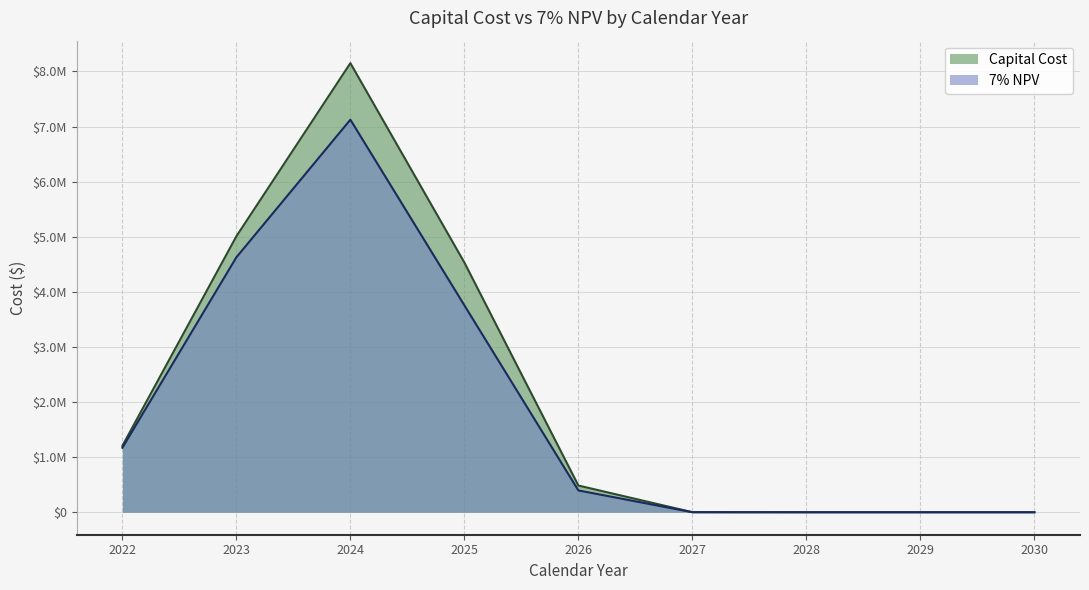

True or false: Capital Cost and 7% NPV cross at least once.

False